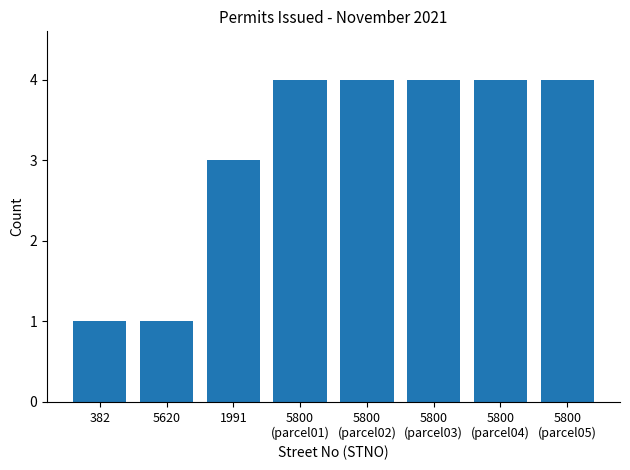

What is the maximum value shown in the chart?

4